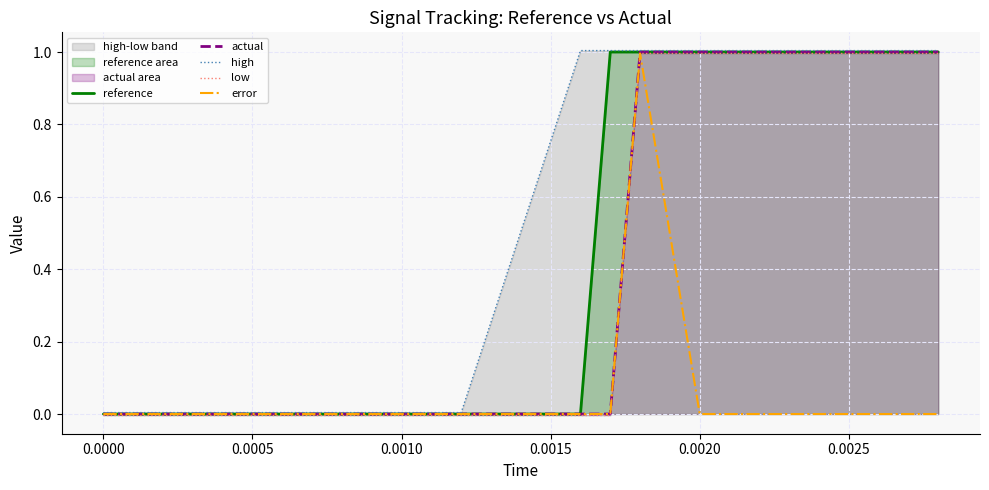

True or false: error and low intersect in this chart.

False